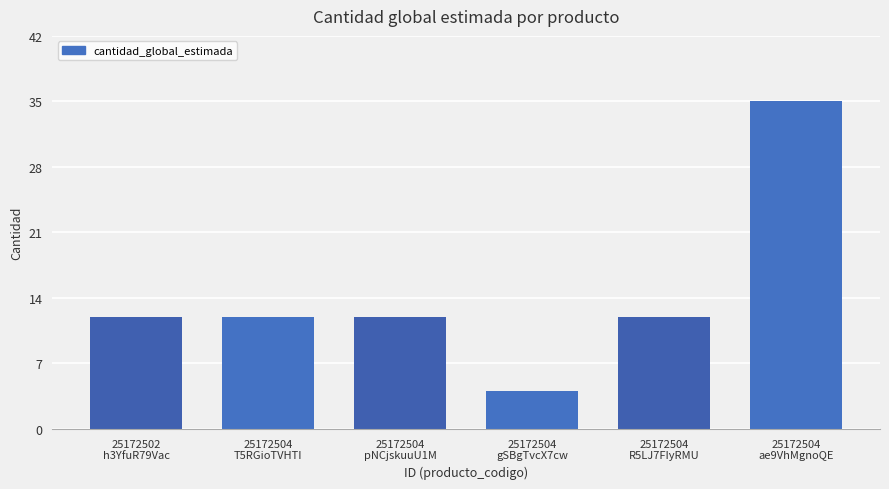

True or false: the data shows 35 at 25172504
ae9VhMgnoQE.

True